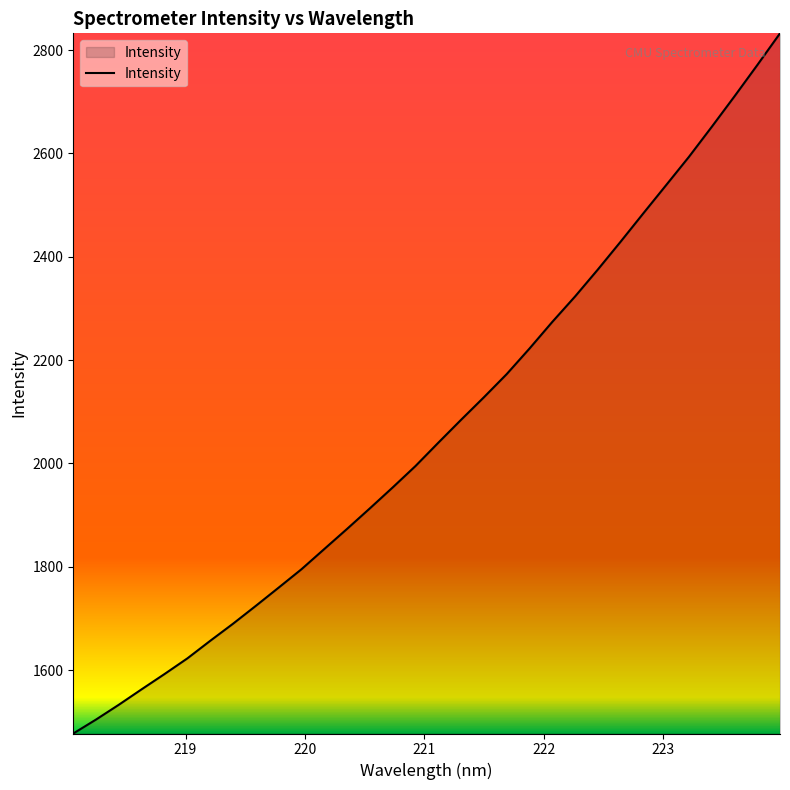

What is the maximum value shown in the chart?

2832.4